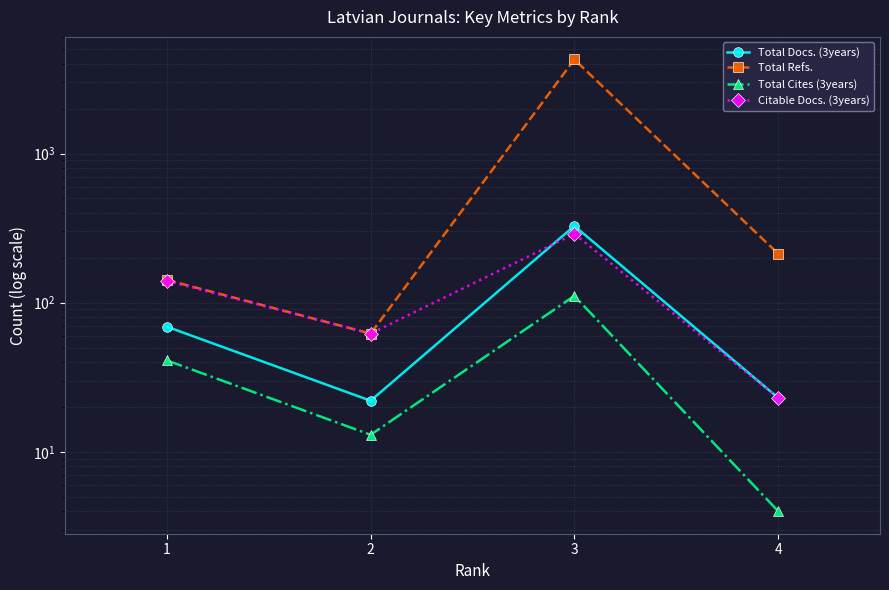

Which series has the widest spread of values?

Total Refs.